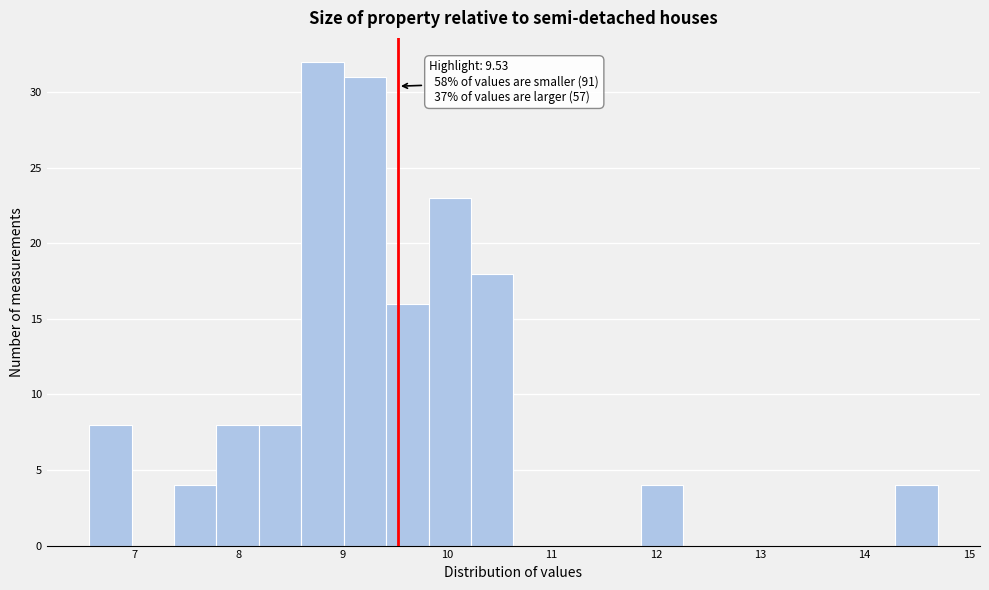

Over which range of the x-axis is the bar tallest?

8.6 to 9.0